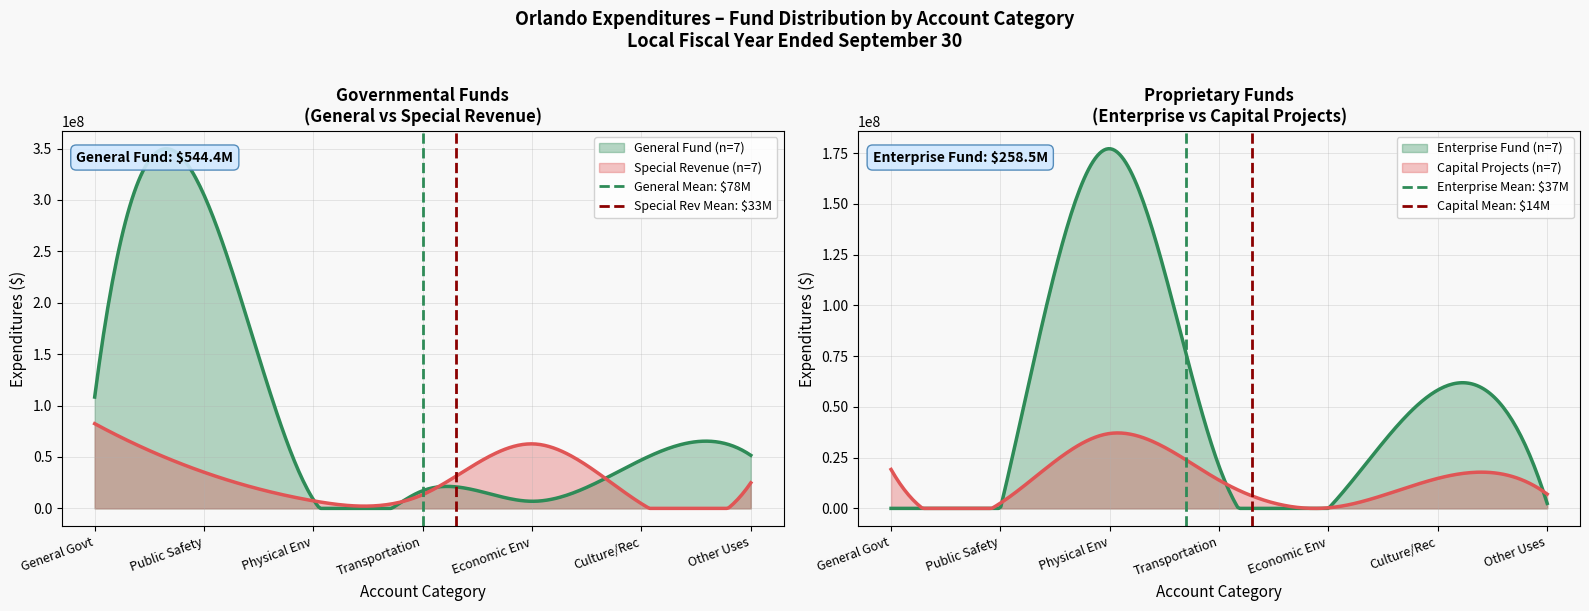

Is the value of General Mean: $78M at Public Safety greater than the value of Enterprise Mean: $37M at General Govt?

Yes